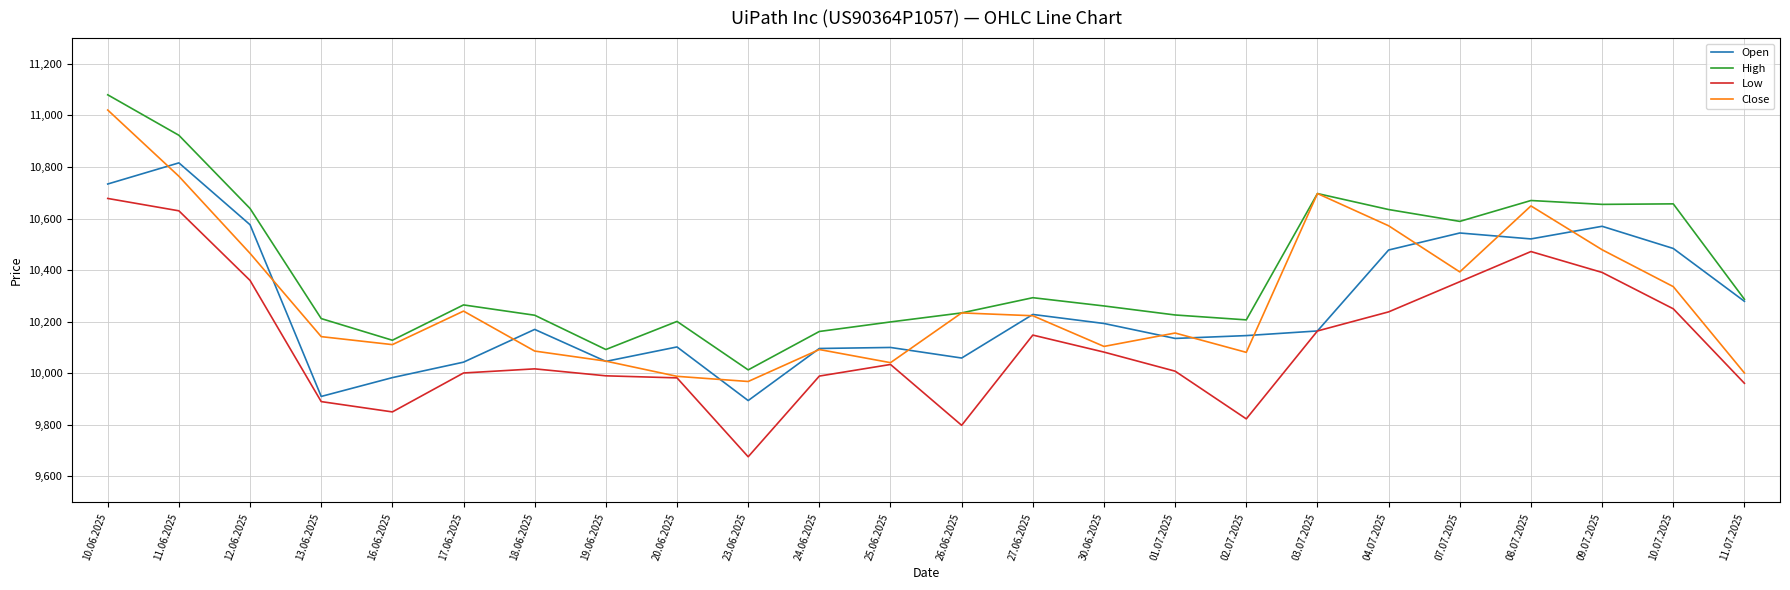

How many categories are shown in the chart?

24